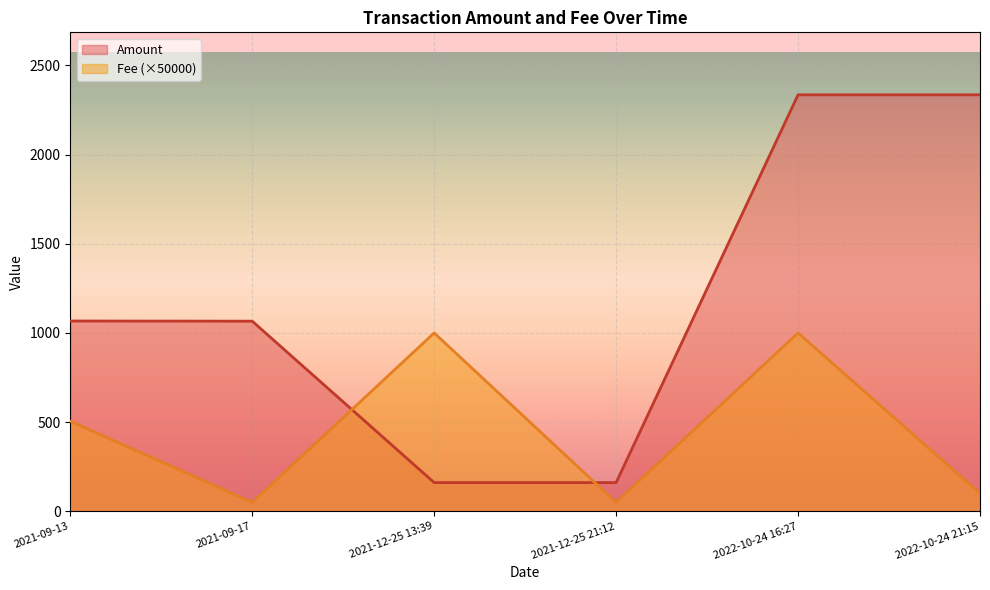

What is the greatest value displayed?

2335.0